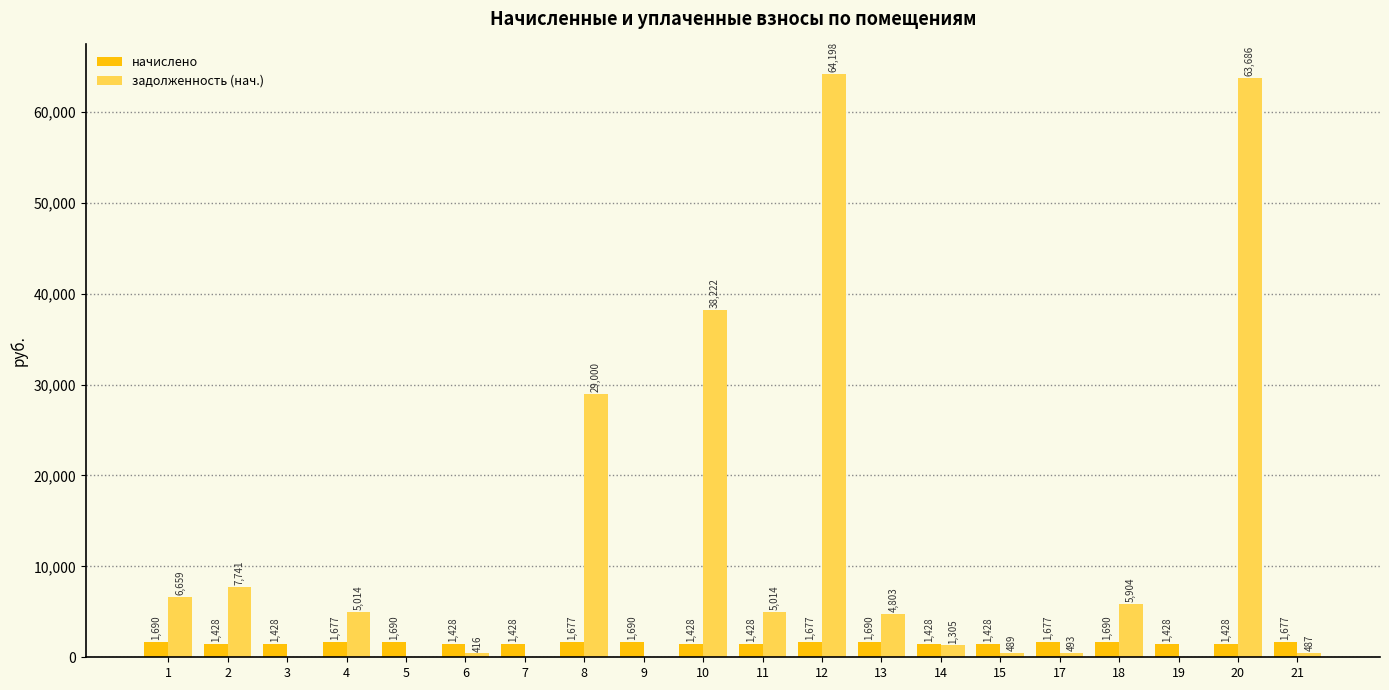

Where does the задолженность (нач.) series first go above 4803?

1